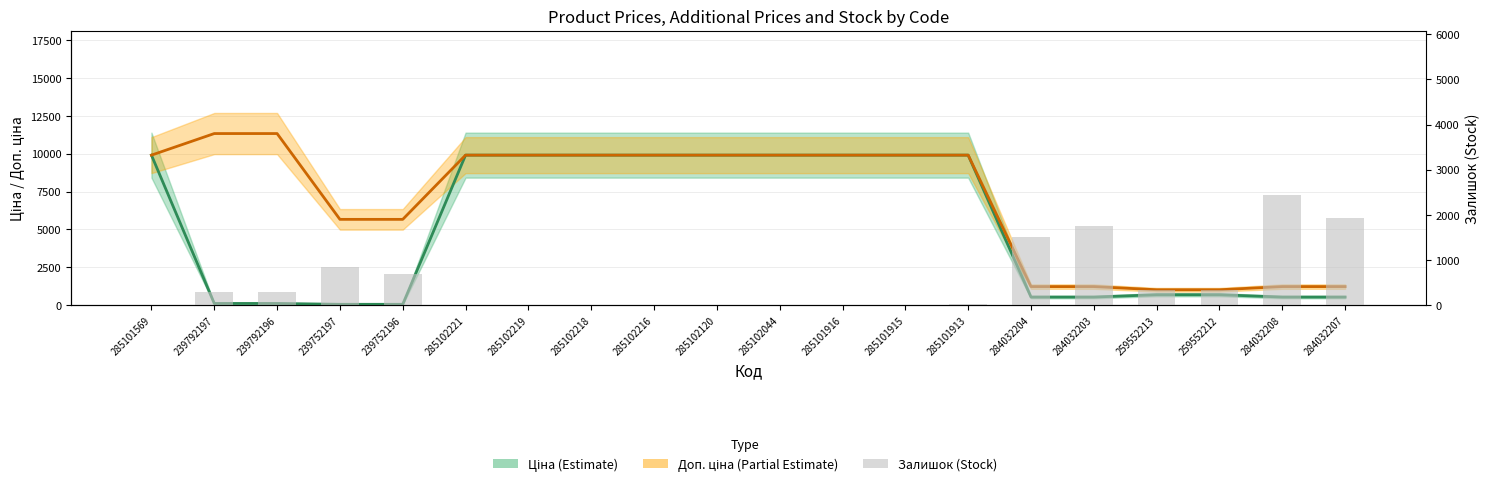

At which category is the sum across all series the highest?

285101913